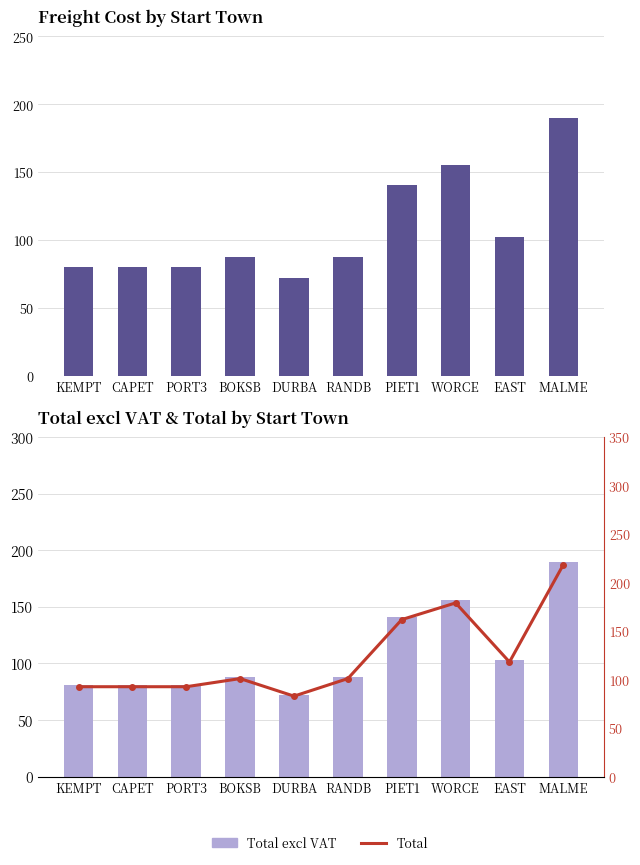

Is it true that Total equals 123.4 at DURBA?

False